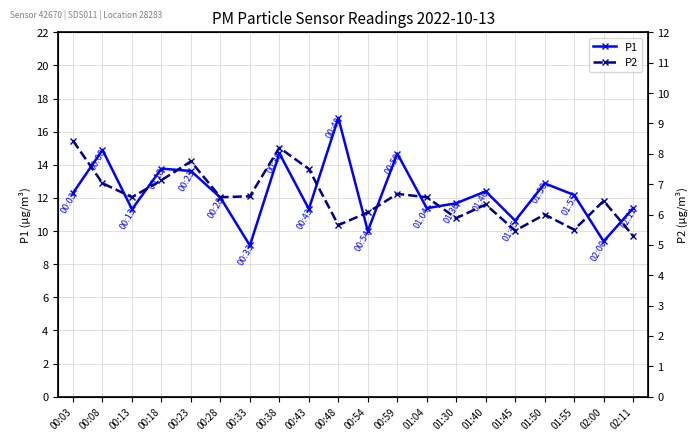

What position from the left is 01:40?

15